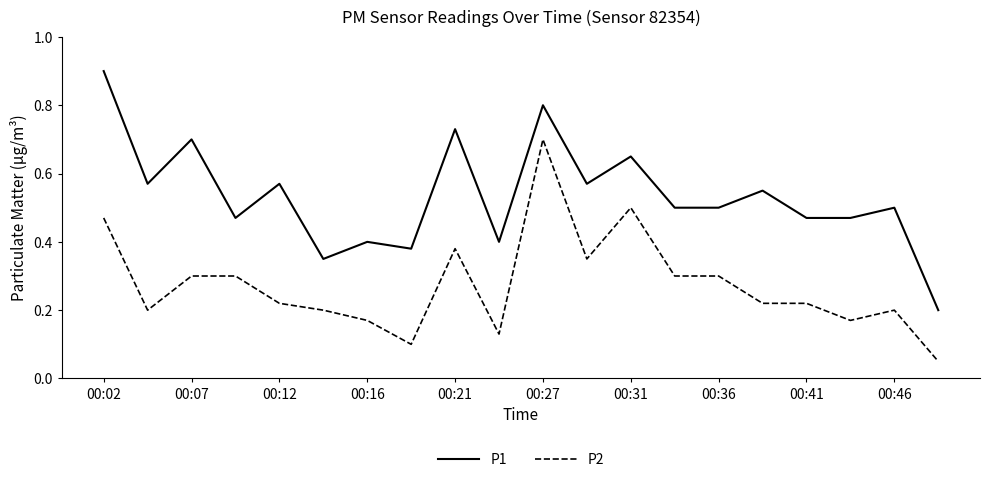

Which series has the largest total across all categories?

P1